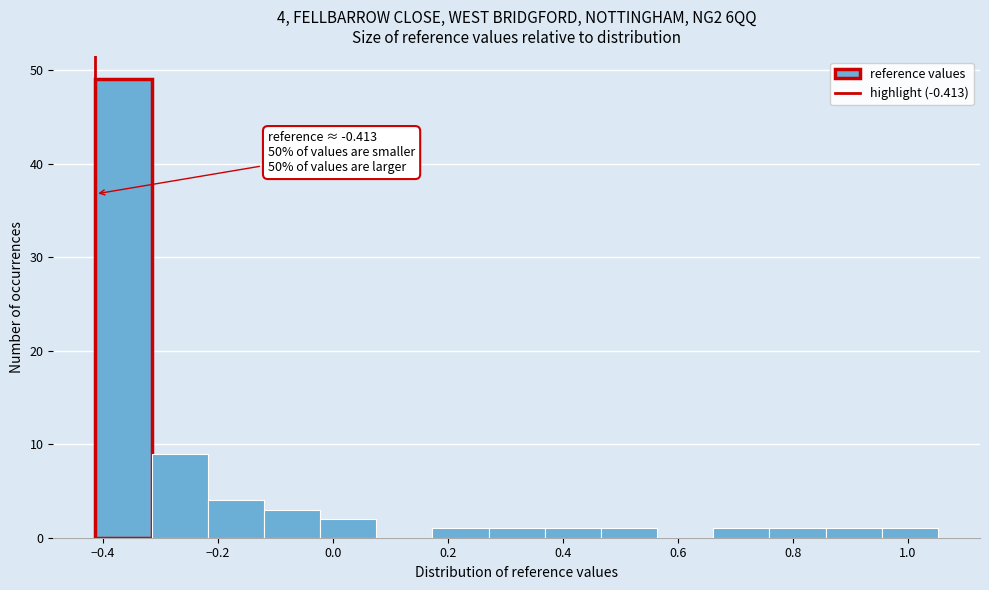

Which range on the x-axis has the tallest bar?

-0.42 to -0.32